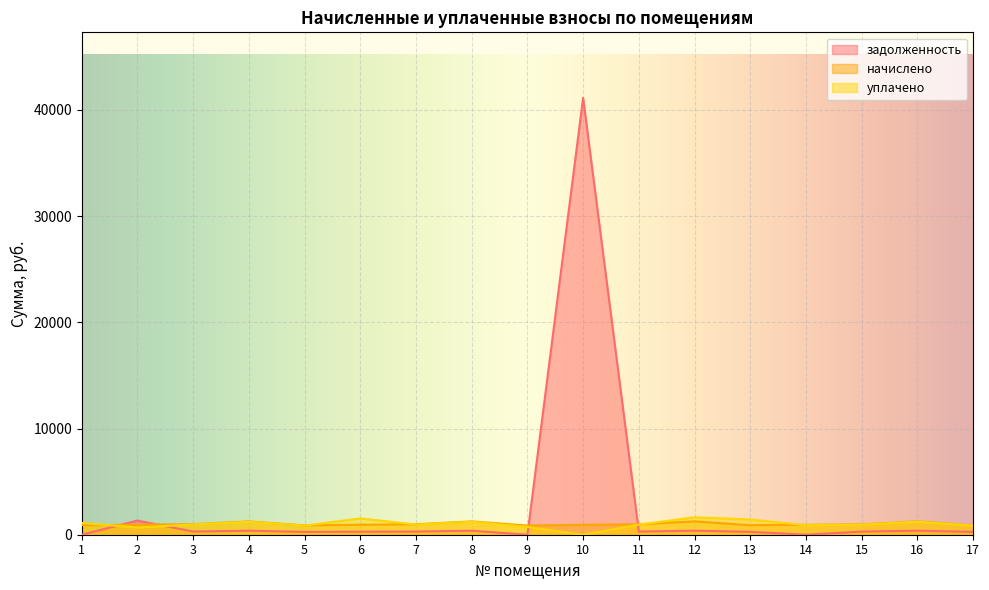

At which label does задолженность first exceed 297?

2